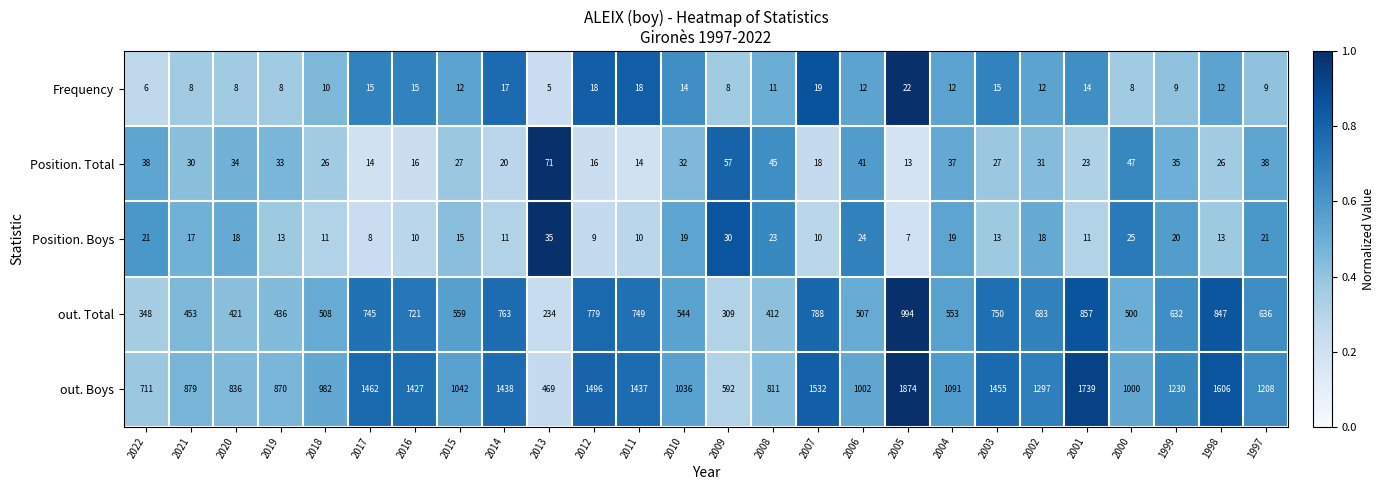

True or false: out. Boys has a value of 1455 at 2003.

True